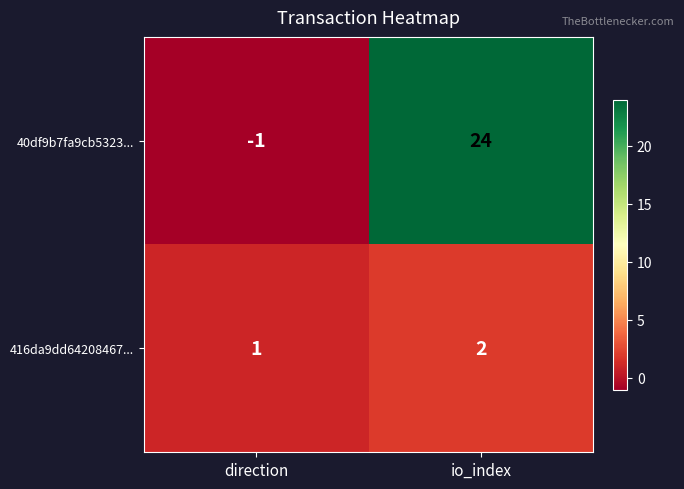

What is the total value across all series at io_index?

26